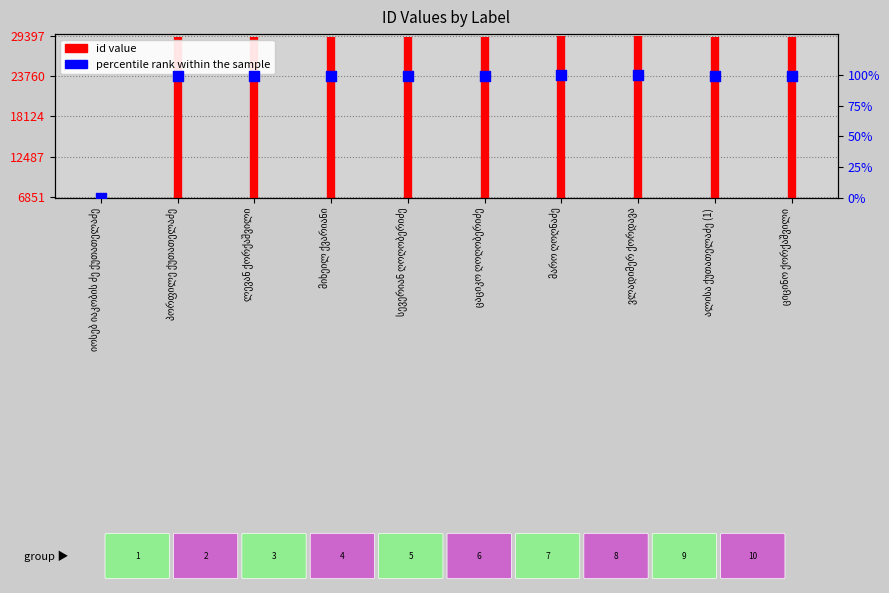

Between სევერიან ღოღობერიძე and ციცინო ქორქაშვილი, which is larger?

ციცინო ქორქაშვილი